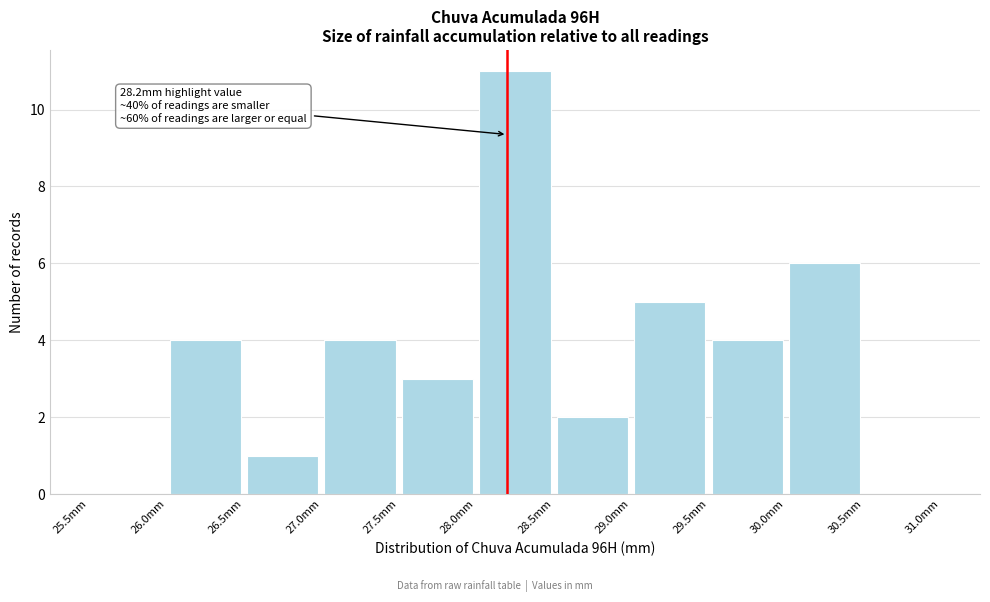

Which range on the x-axis has the tallest bar?

28.0 to 28.5